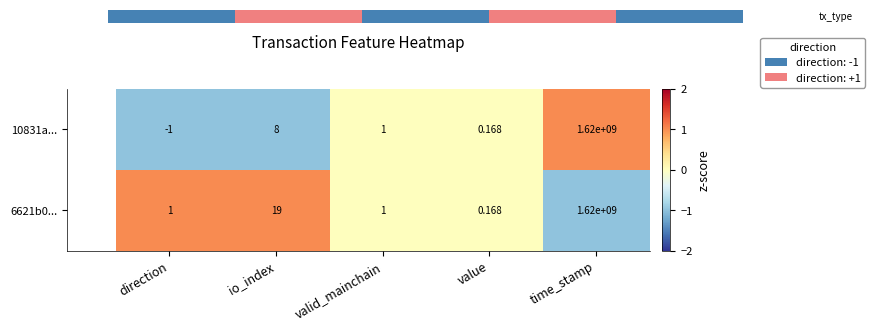

What is the total value across all series at valid_mainchain?

2.0